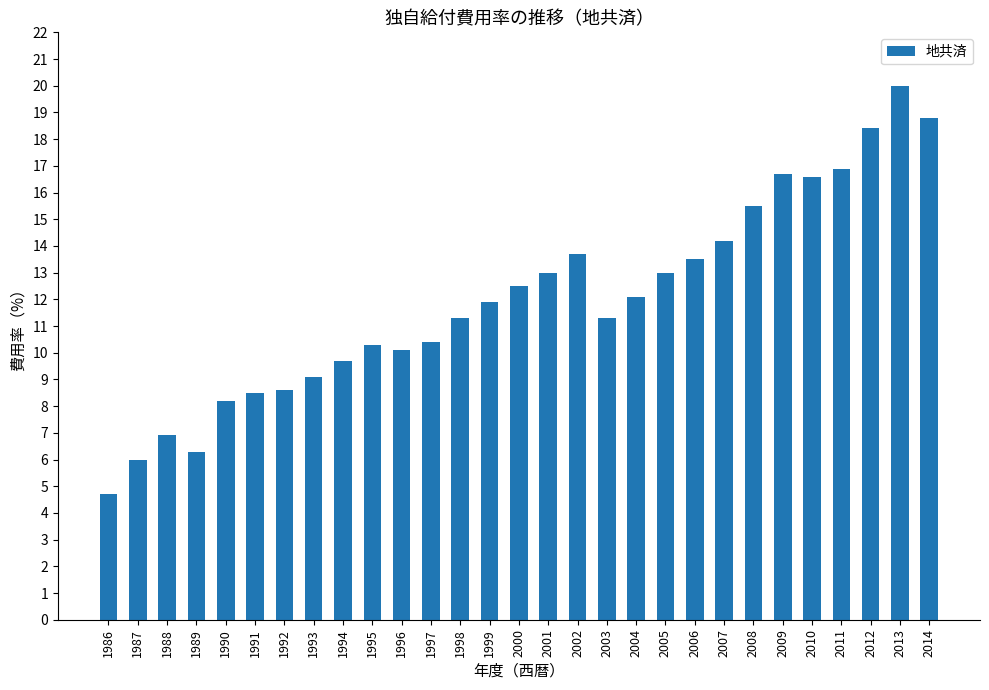

Which has a higher value, 2010 or 2004?

2010